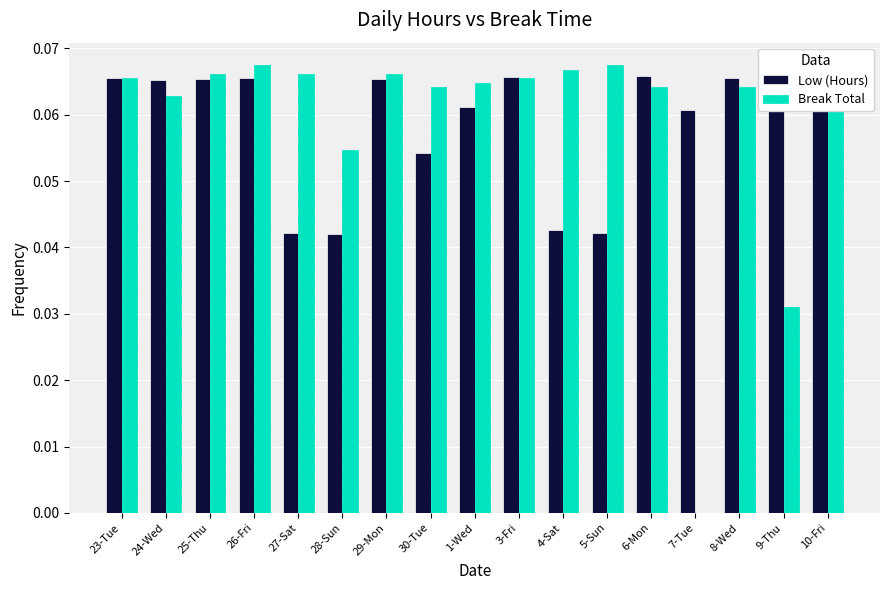

What is the sum of all Break Total values?

1.0